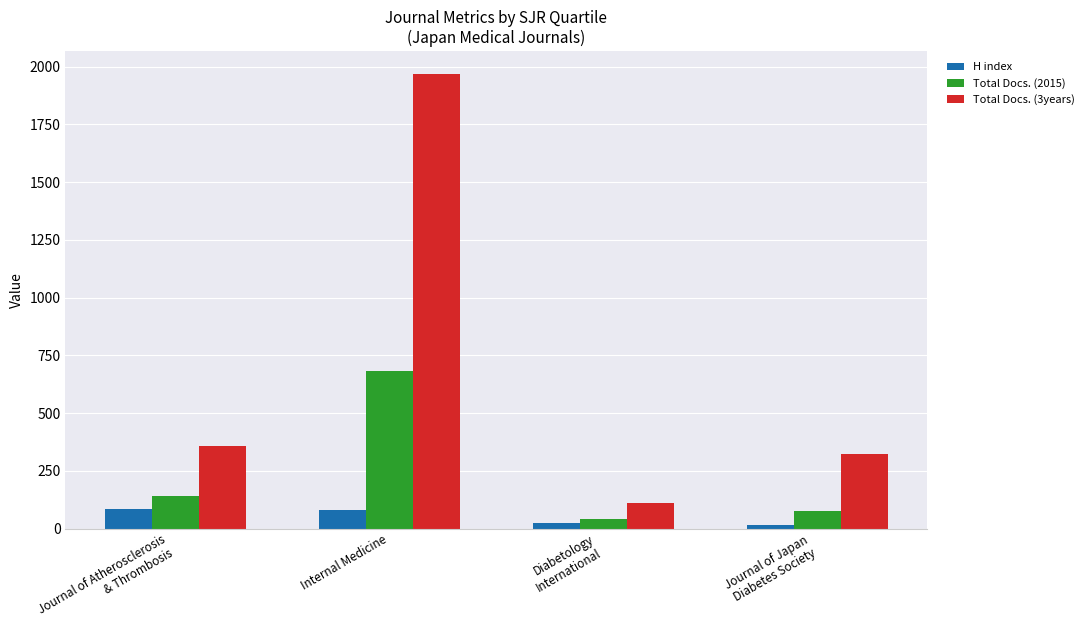

What is the difference between the maximum and second lowest values in the H index series?

60